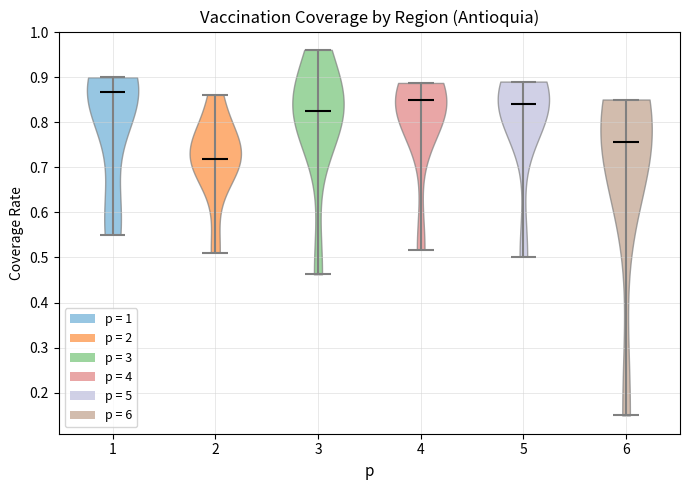

Which violin has the highest median line?

1